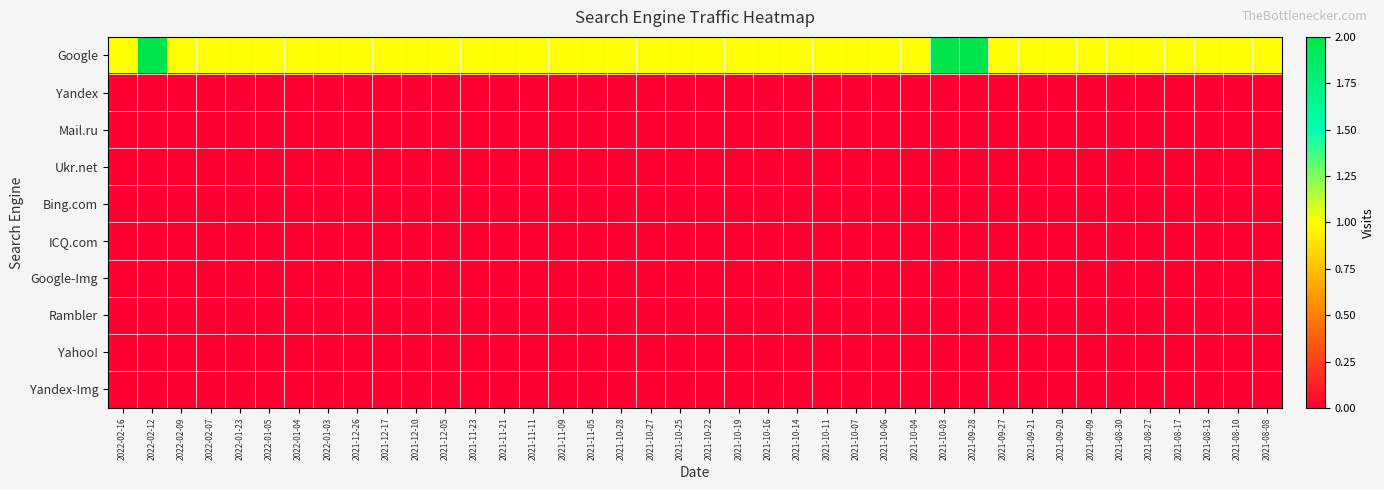

Between 2021-10-11 and 2021-08-13, which series saw the biggest shift?

Google